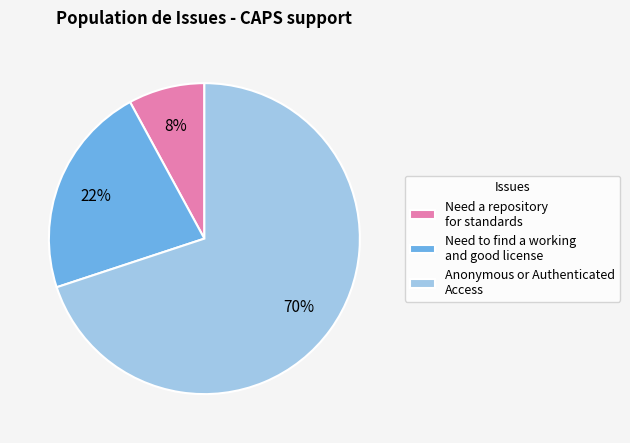

To the nearest percent, what portion does Need to find a working and good license represent?

22%